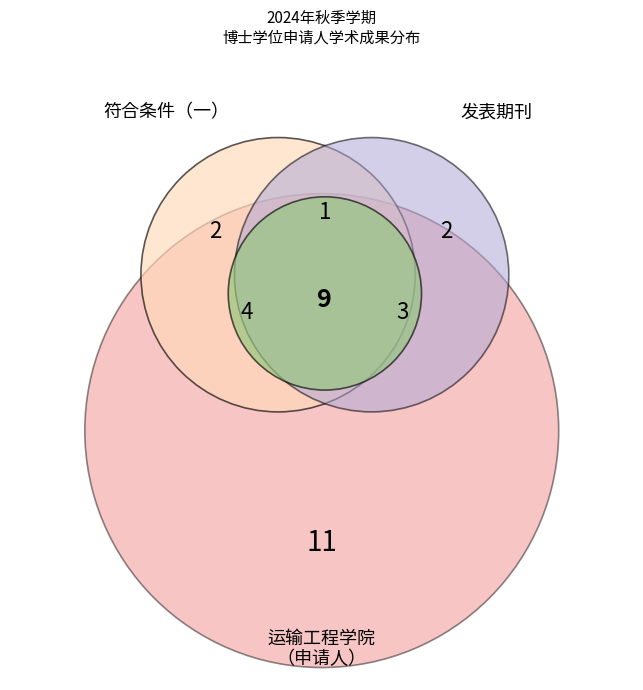

Is it true that 运输工程学院 is 16% of the pie?

False